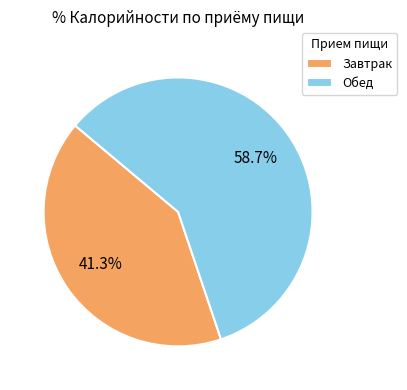

What is the ratio of the value at Завтрак to the value at Обед?

0.7